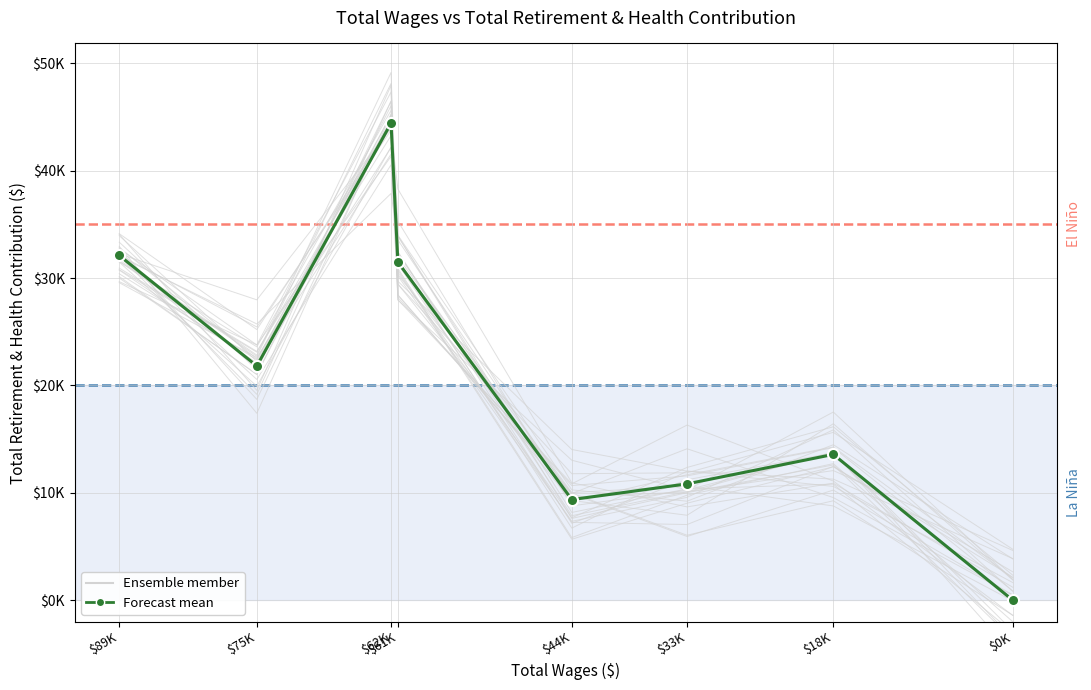

Reading left to right, transcribe all the data shown in this chart.

$89K=32105	$75K=21815	$62K=44429	$61K=31486	$44K=9371	$33K=10834	$18K=13576	$0K=0